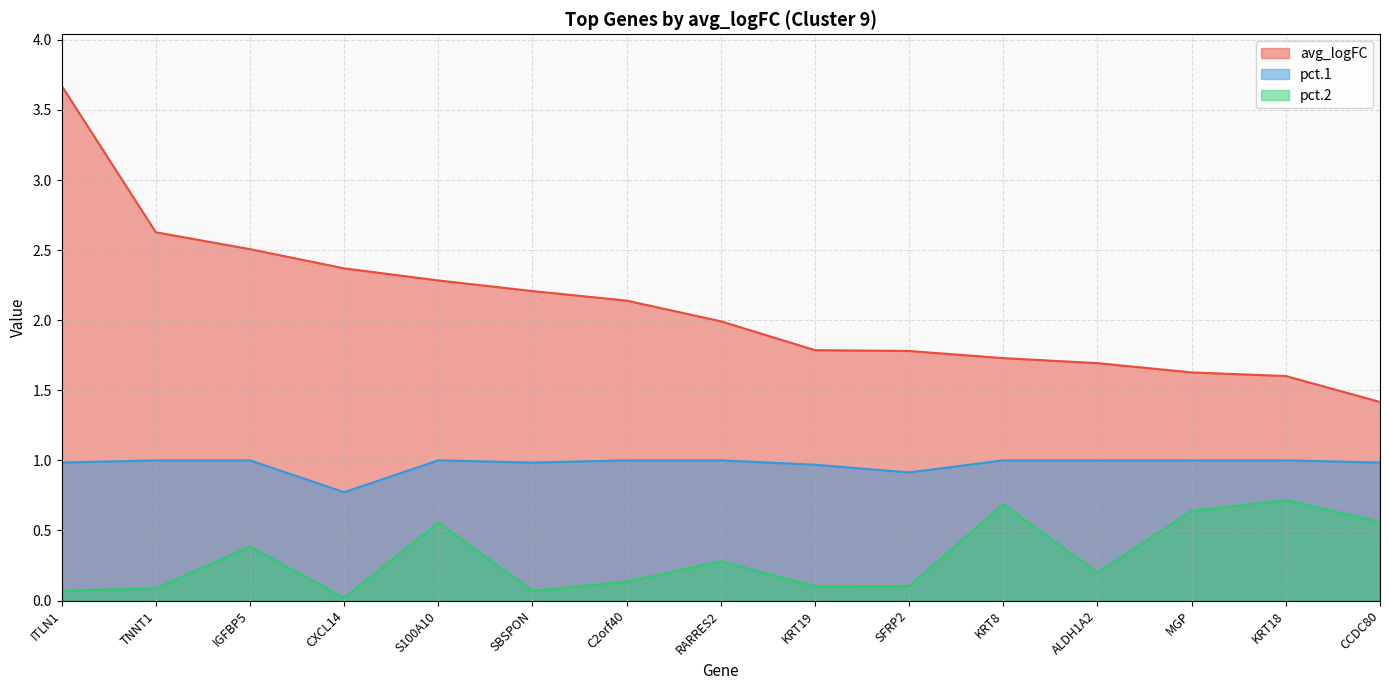

What is the difference between the maximum and minimum values in the avg_logFC series?

2.3